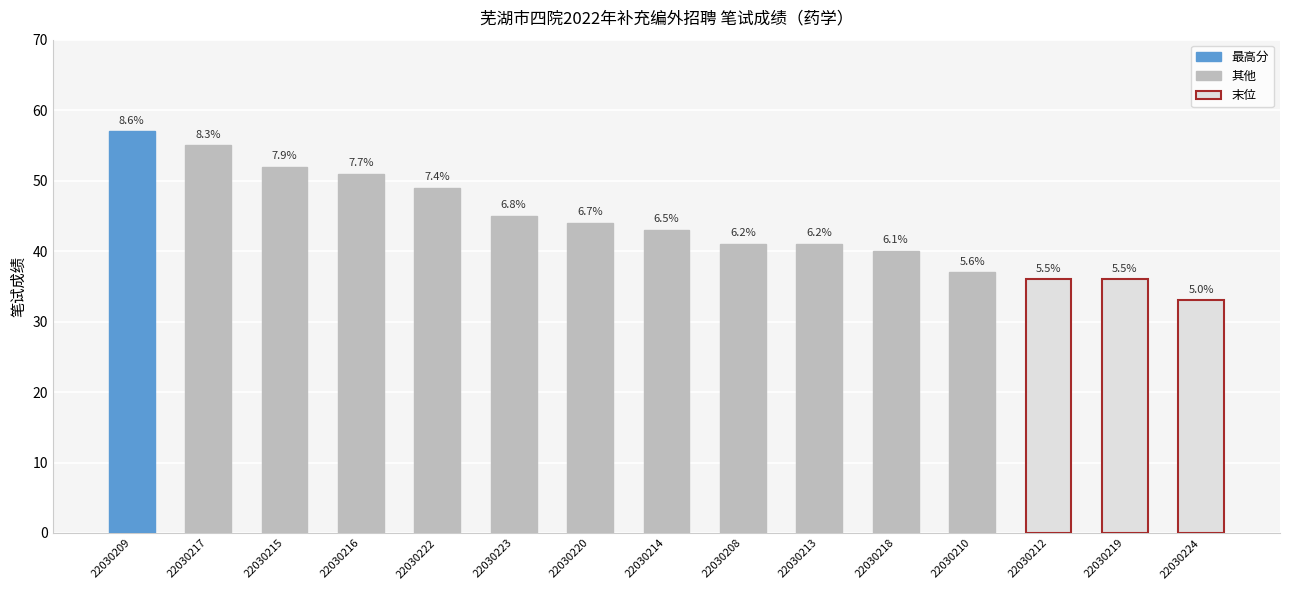

Is it true that the value at 22030212 is 8?

False